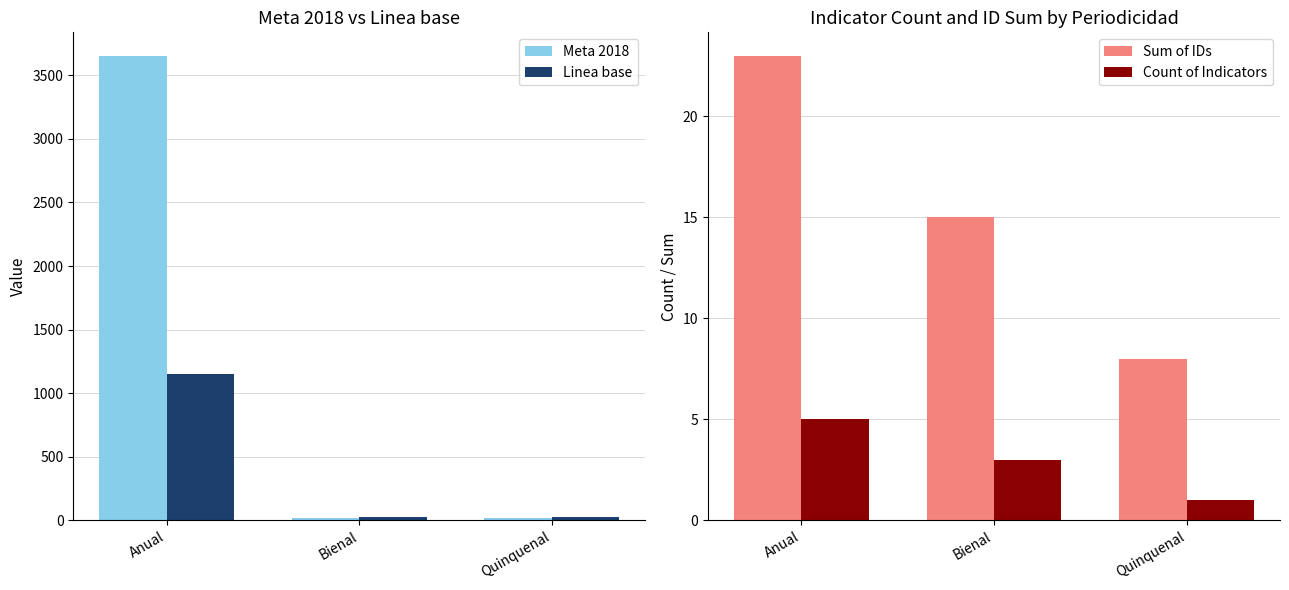

What are all the series names shown in the legend?

Meta 2018, Linea base, Sum of IDs, Count of Indicators